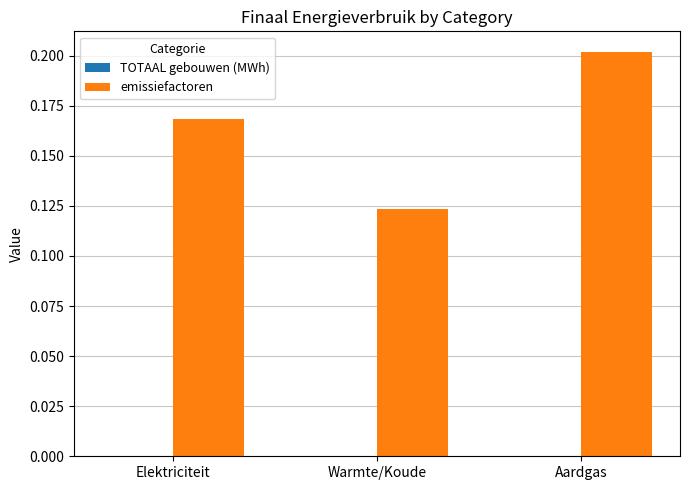

Which label corresponds to the smallest value in the chart?

Warmte/Koude